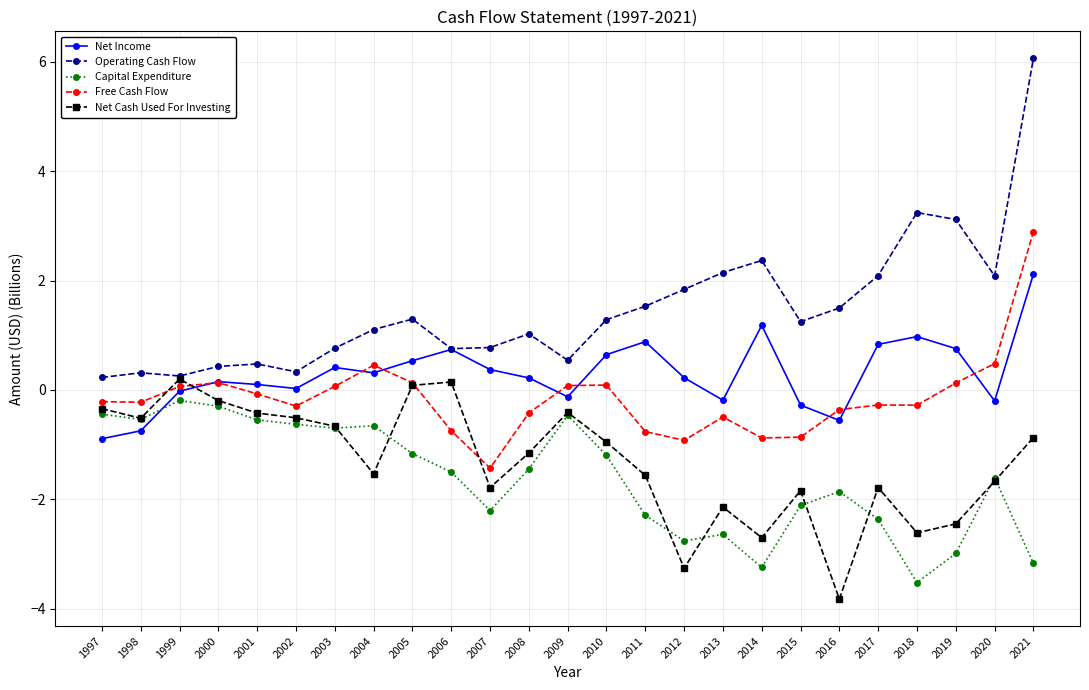

Count the number of categories in the chart.

25